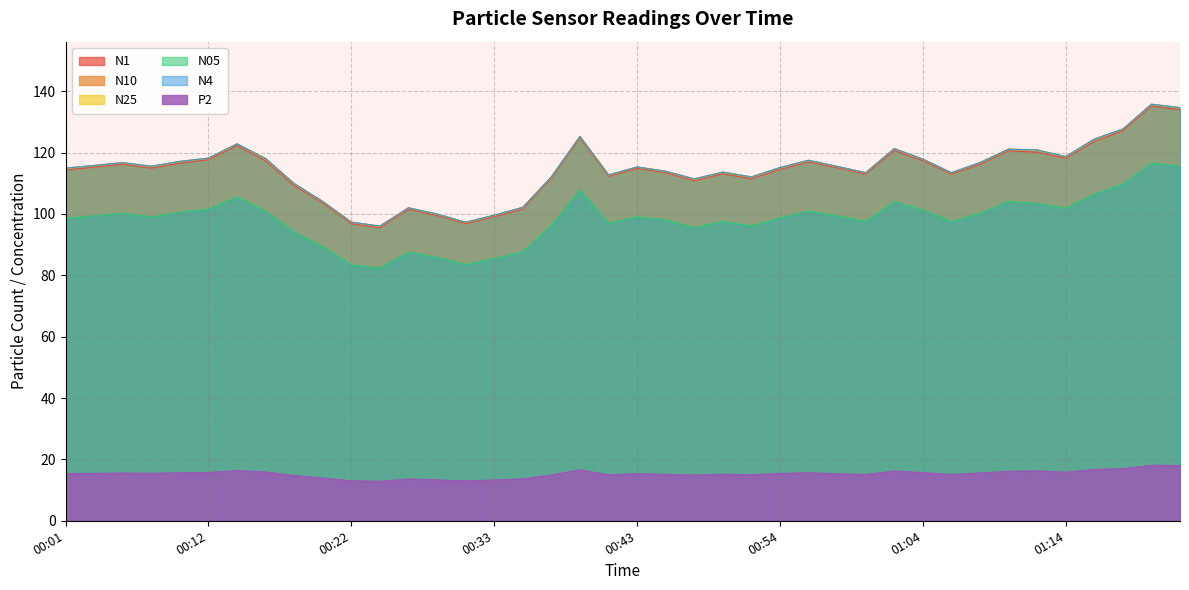

At which category does the chart reach its peak across all series?

01:21